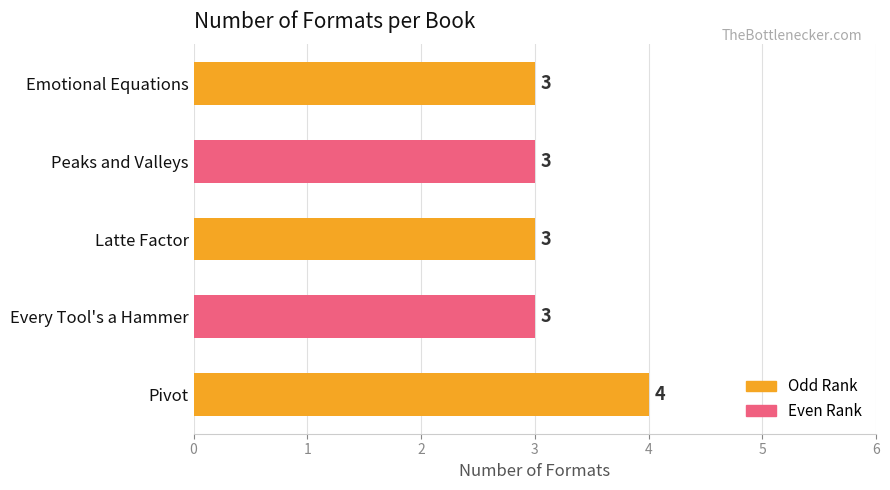

Reading top to bottom, extract all data points from this chart.

3	3	3	3	4